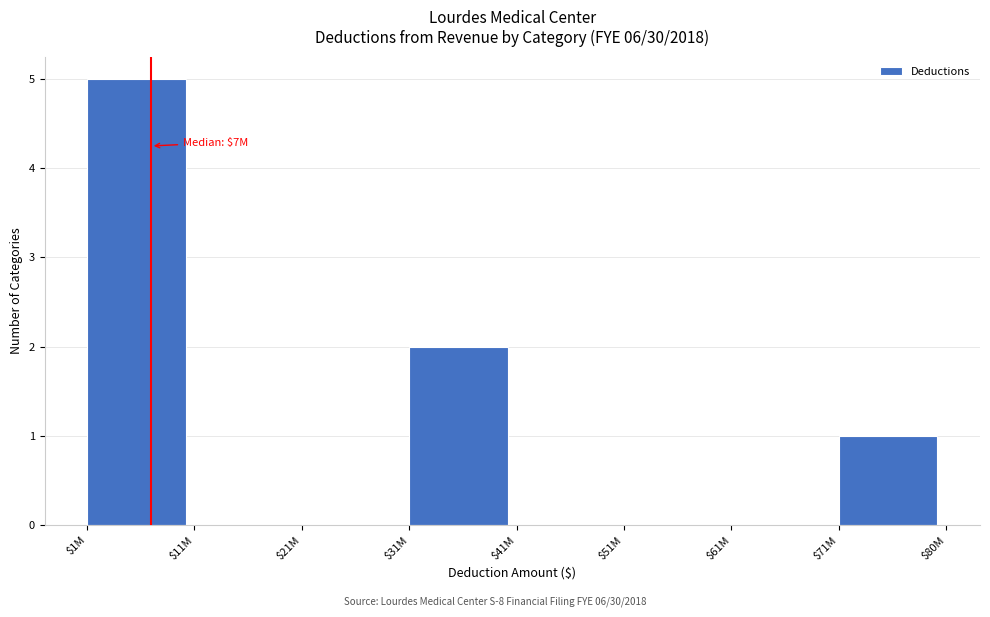

At which category does the chart reach its peak across all series?

$1M